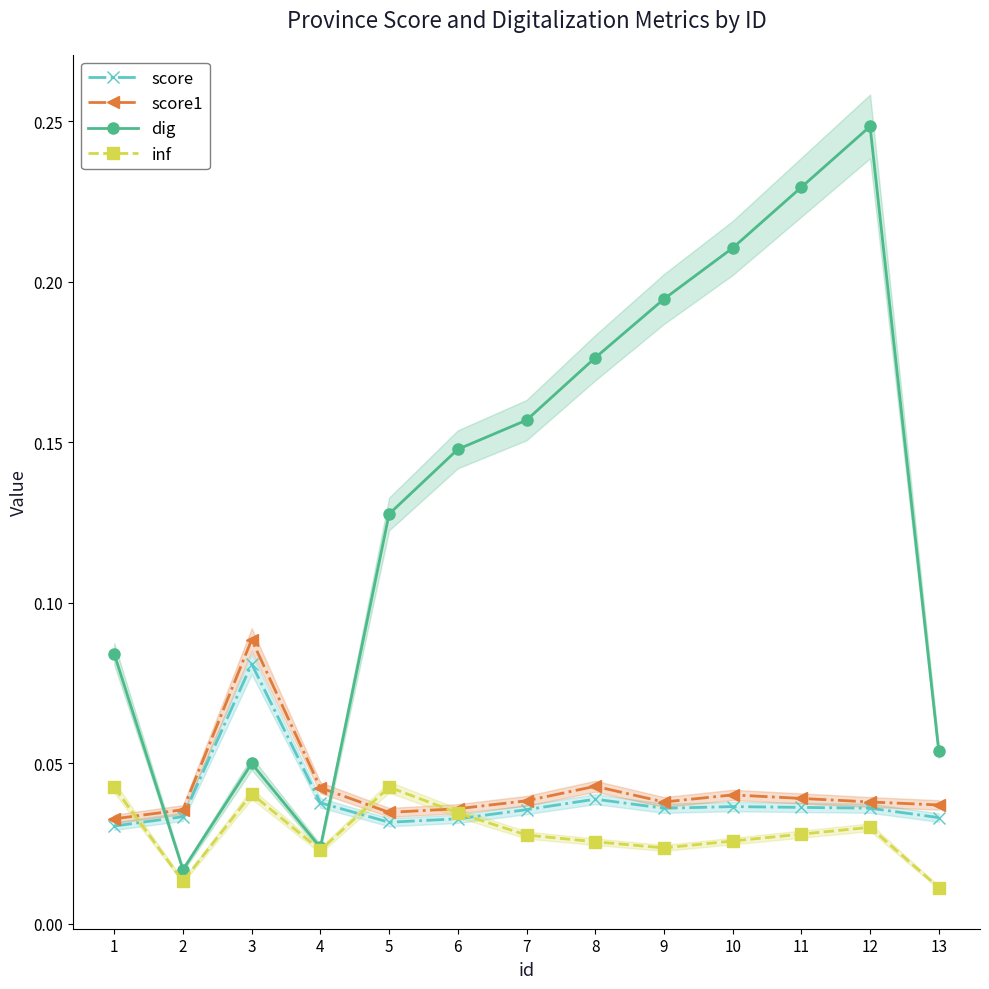

True or false: score and score1 cross at least once.

False